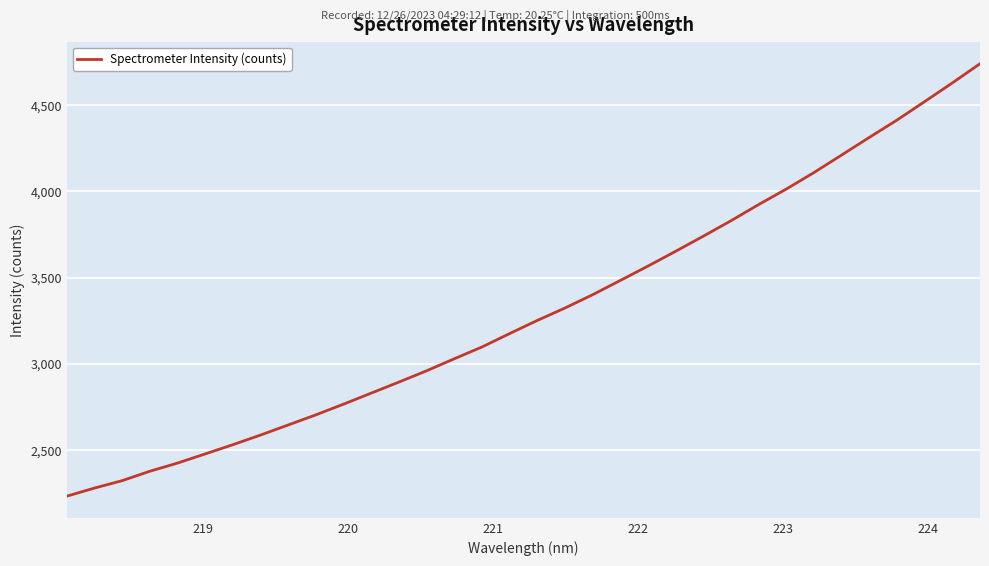

What is the difference between the maximum and minimum values?

2507.2